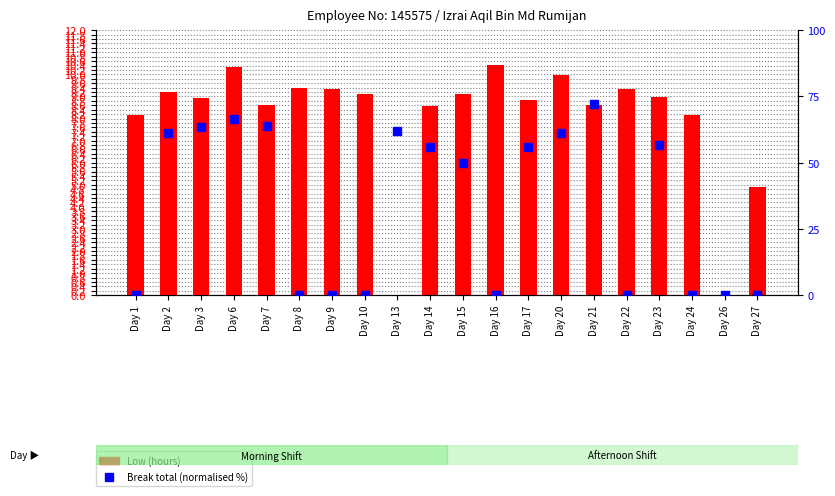

Reading left to right, what are all the values shown in this chart?

Low (hours): 8.2	9.2	8.9	10.3	8.6	9.4	9.3	9.1	0.0	8.6	9.1	10.4	8.8	10.0	8.6	9.4	9.0	8.2	0.0	4.9
Break total (normalised %): 0.0	61.3	63.3	66.7	64.0	0.0	0.0	0.0	62.0	56.0	50.0	0.0	56.0	61.3	72.0	0.0	56.7	0.0	0.0	0.0